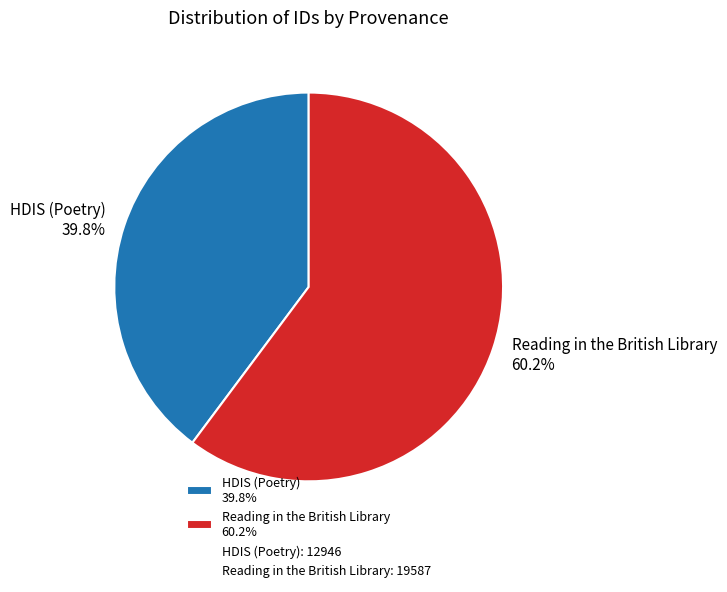

What is the ratio of the value at HDIS (Poetry) 39.8% to the value at Reading in the British Library 60.2%?

0.7